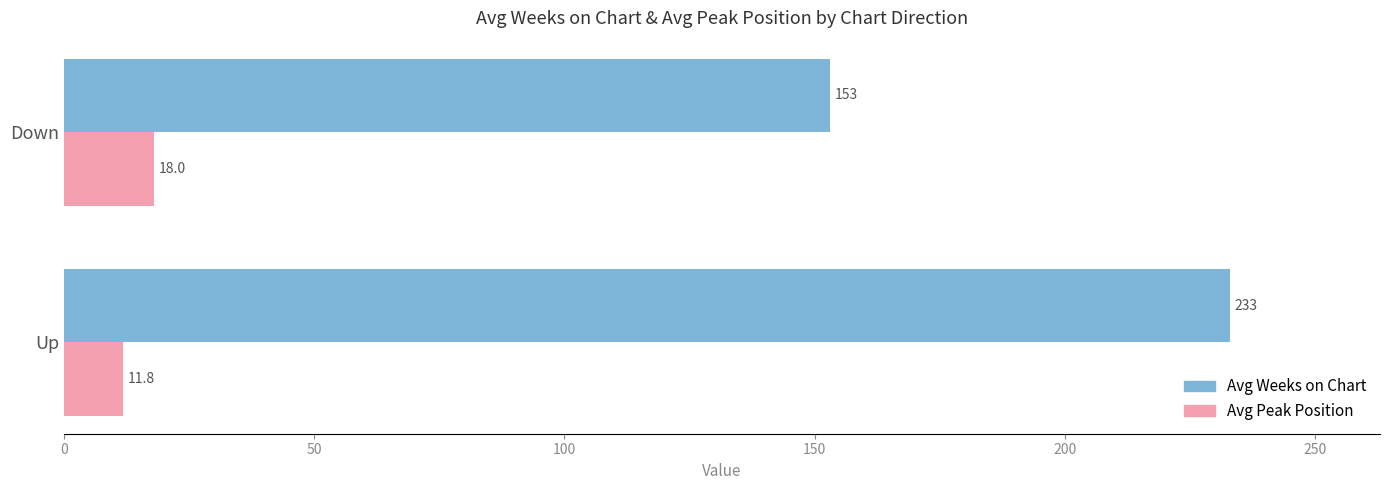

What is the approximate value of Avg Weeks on Chart at Up?

233.0